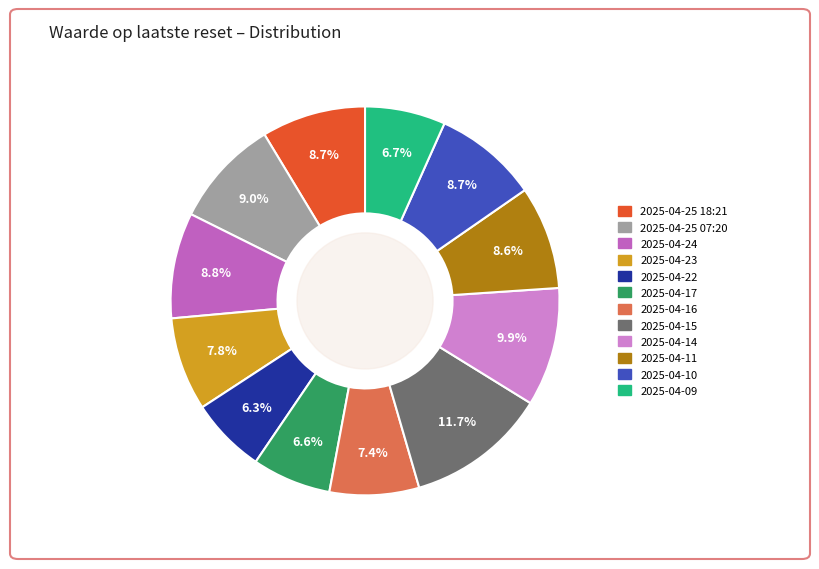

Is it true that 2025-04-15 is 6% of the pie?

False